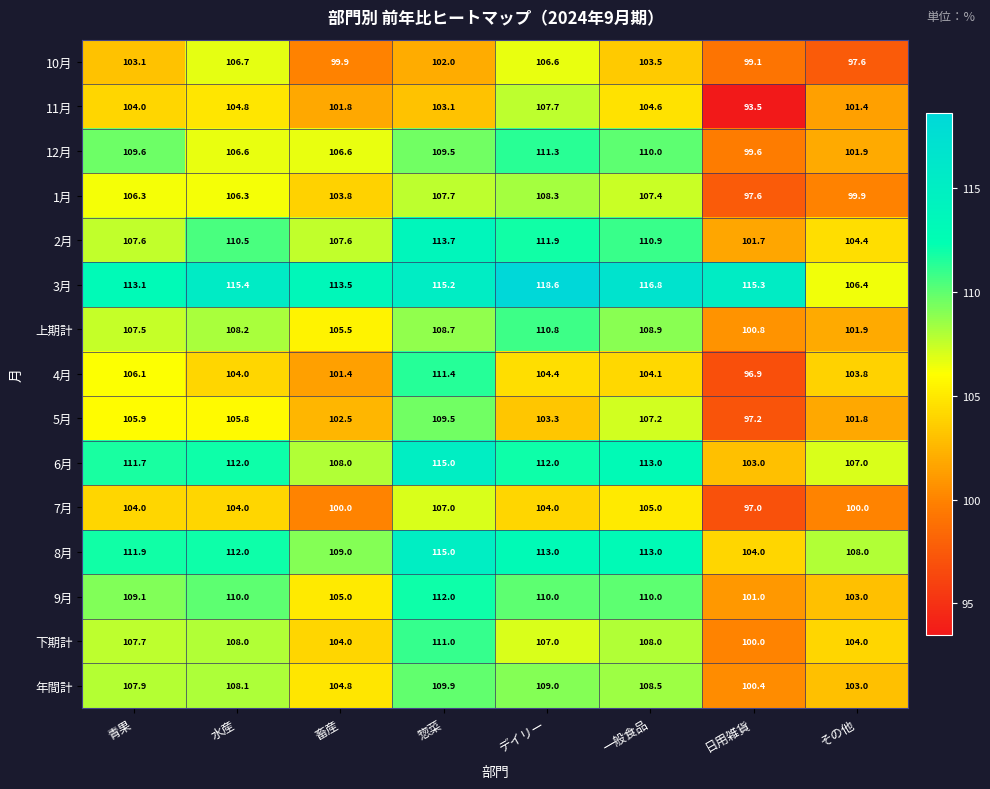

What is the difference between the second highest and second lowest values in the 6月 series?

6.0